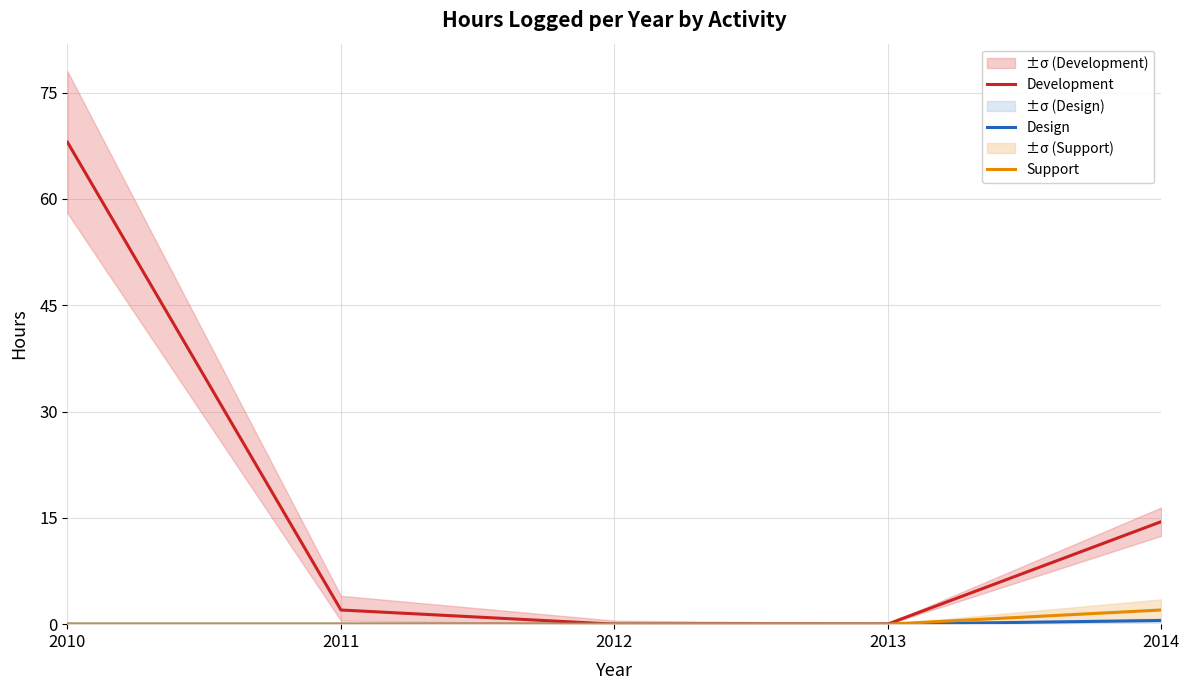

Does the chart have visible grid lines?

Yes